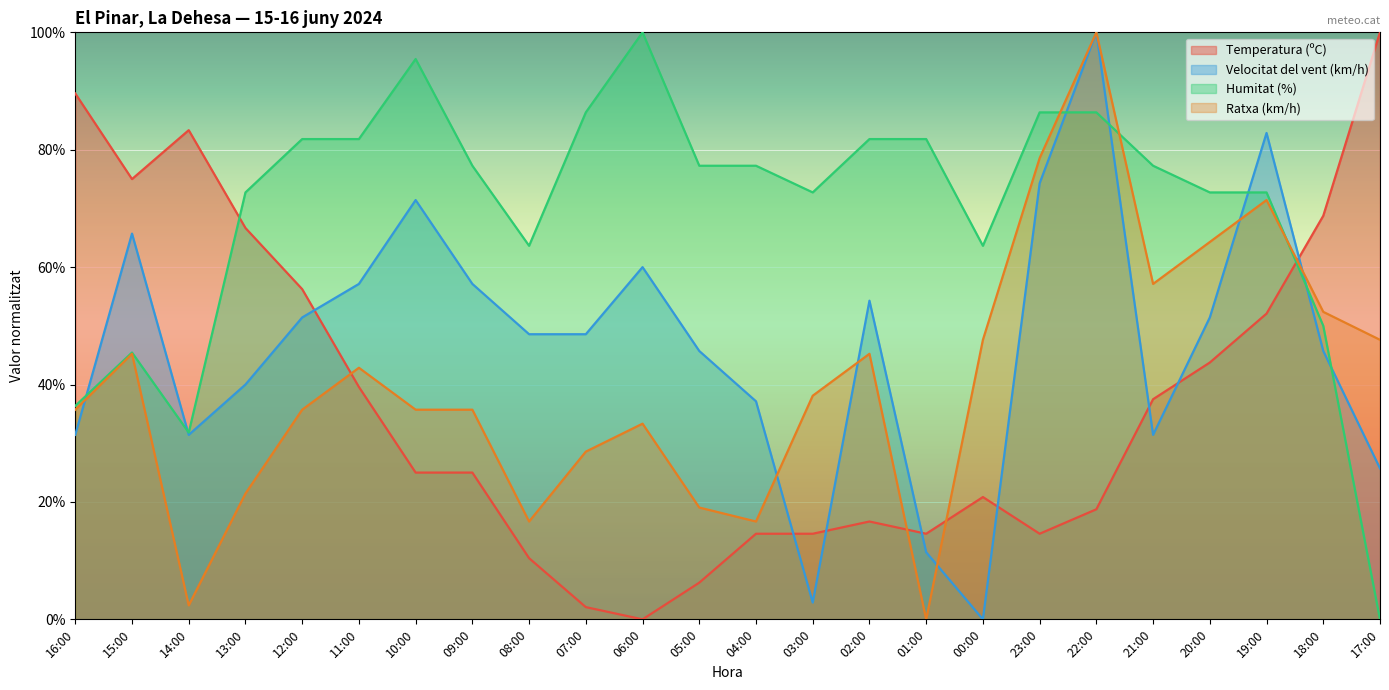

What is the total value across all series at 08:00?

139.3